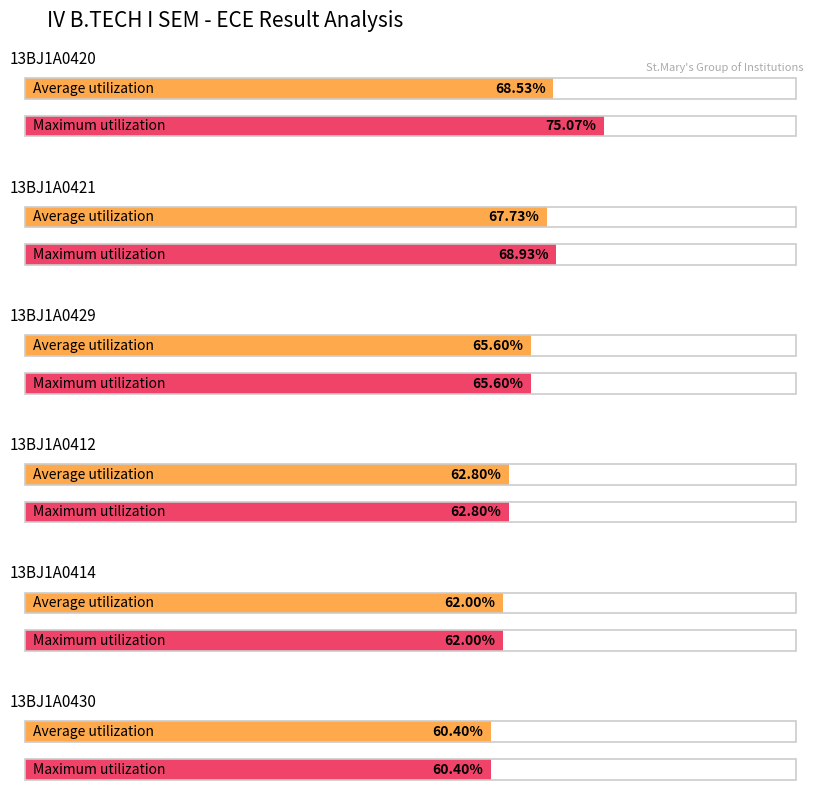

Reading right to left, transcribe all the data shown in this chart.

Average utilization: 60.4	62.0	62.8	65.6	67.7	68.5
Maximum utilization: 60.4	62.0	62.8	65.6	68.9	75.1